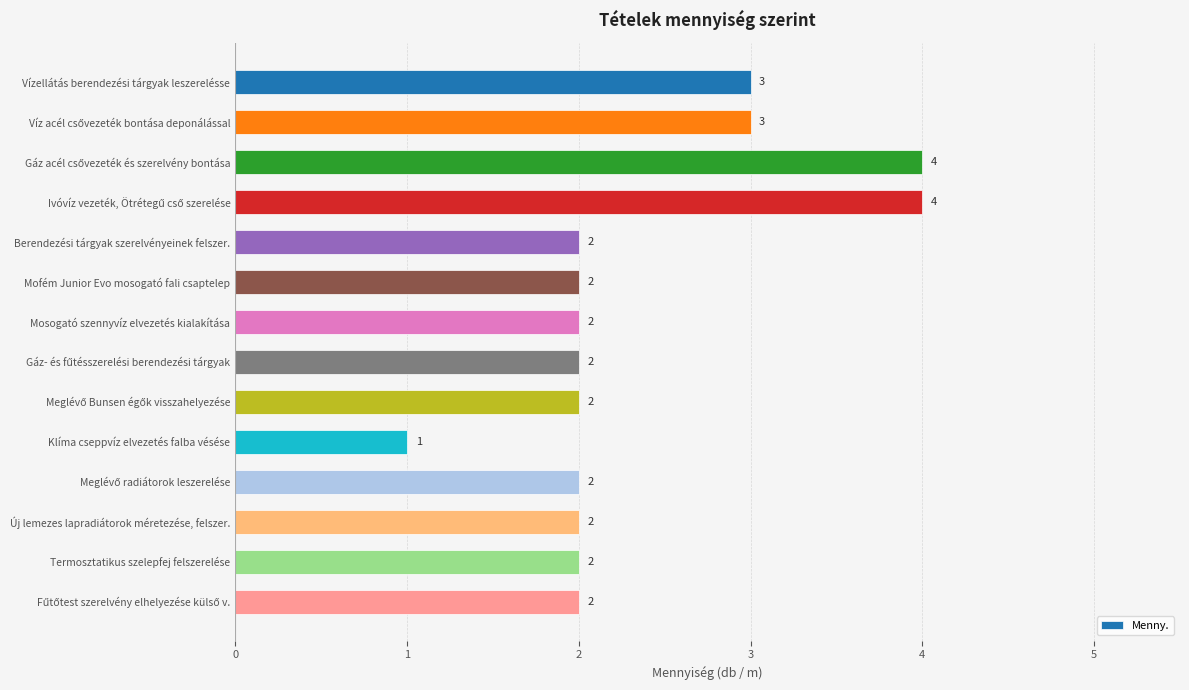

Reading bottom to top, extract all data points from this chart.

2	2	2	2	1	2	2	2	2	2	4	4	3	3